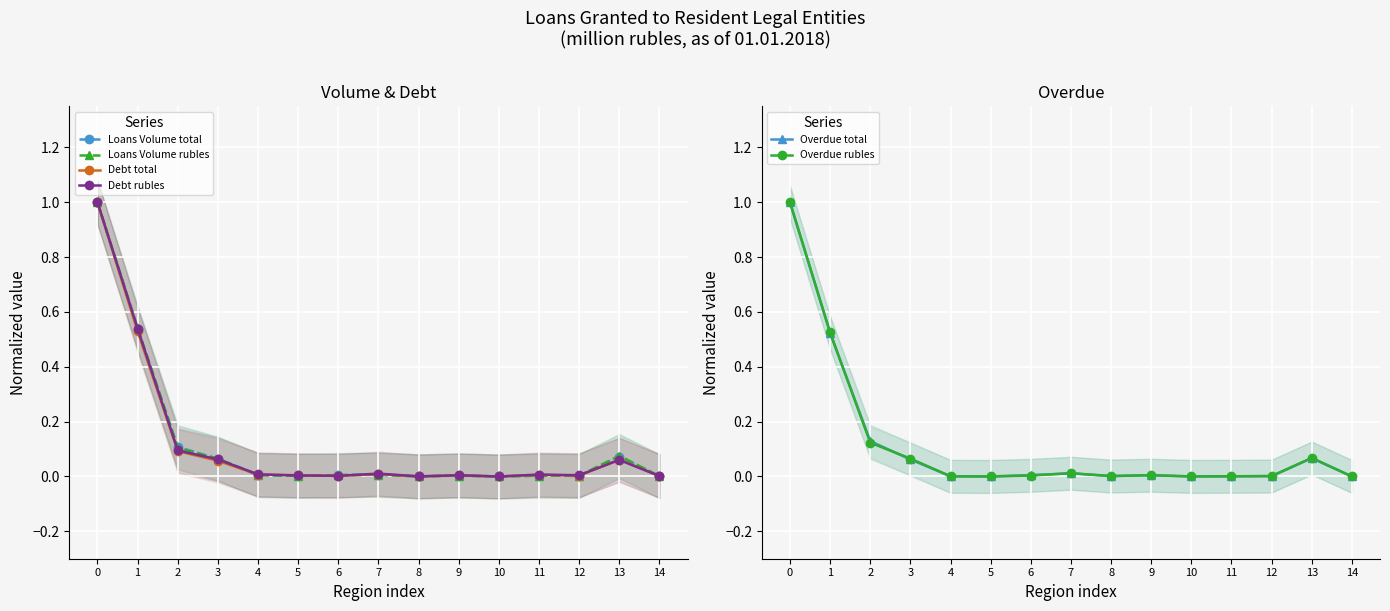

Does the chart display data point markers on the line(s)?

Yes